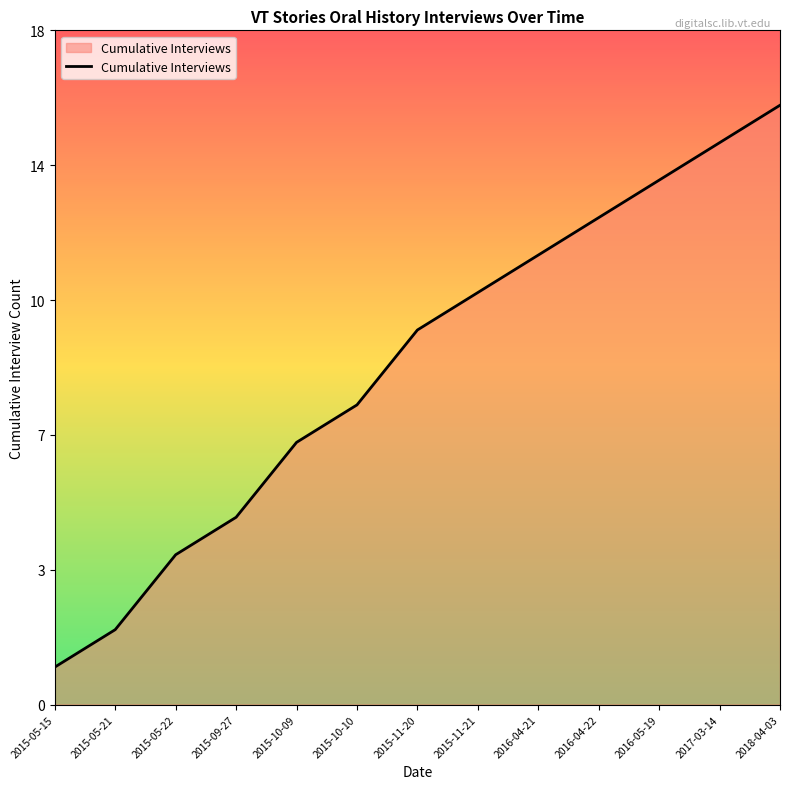

Where is the data nearest to the value 8?

2015-10-10